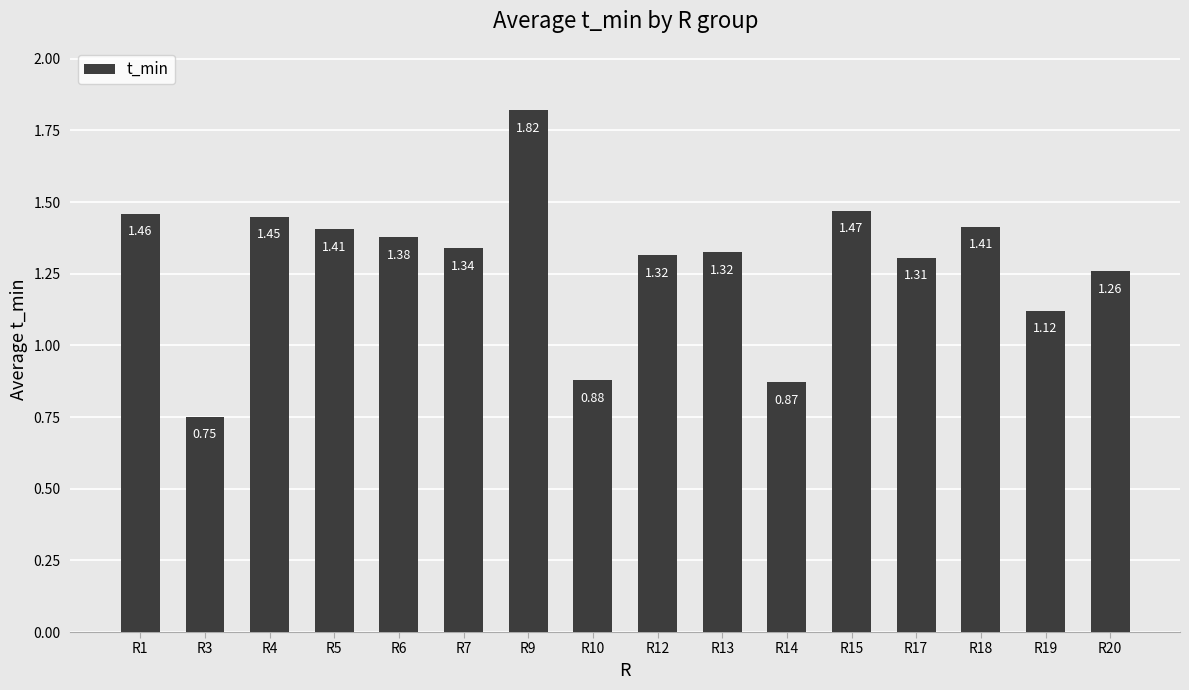

Are the bars horizontal?

No